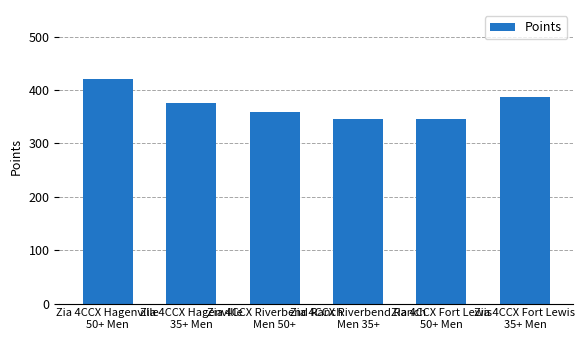

Does the chart contain any negative values?

No